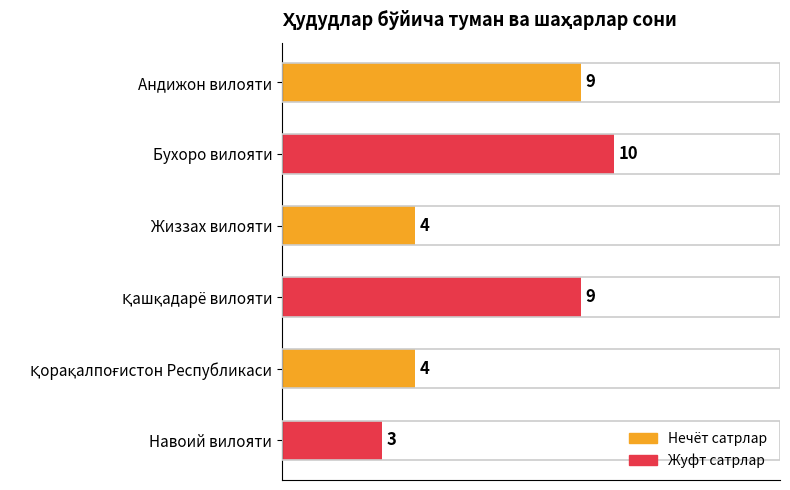

What position from the bottom is Жиззах вилояти?

4